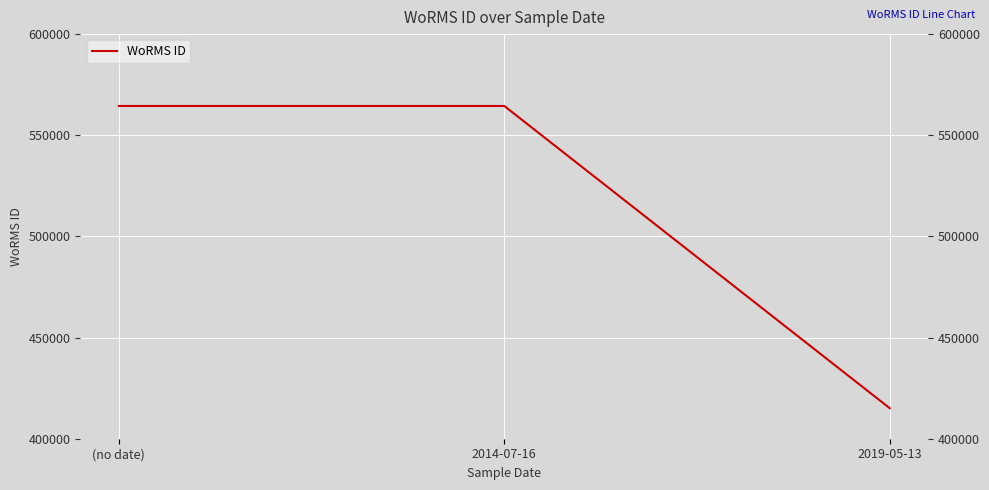

What is the value of the 2nd point from the left?

564479